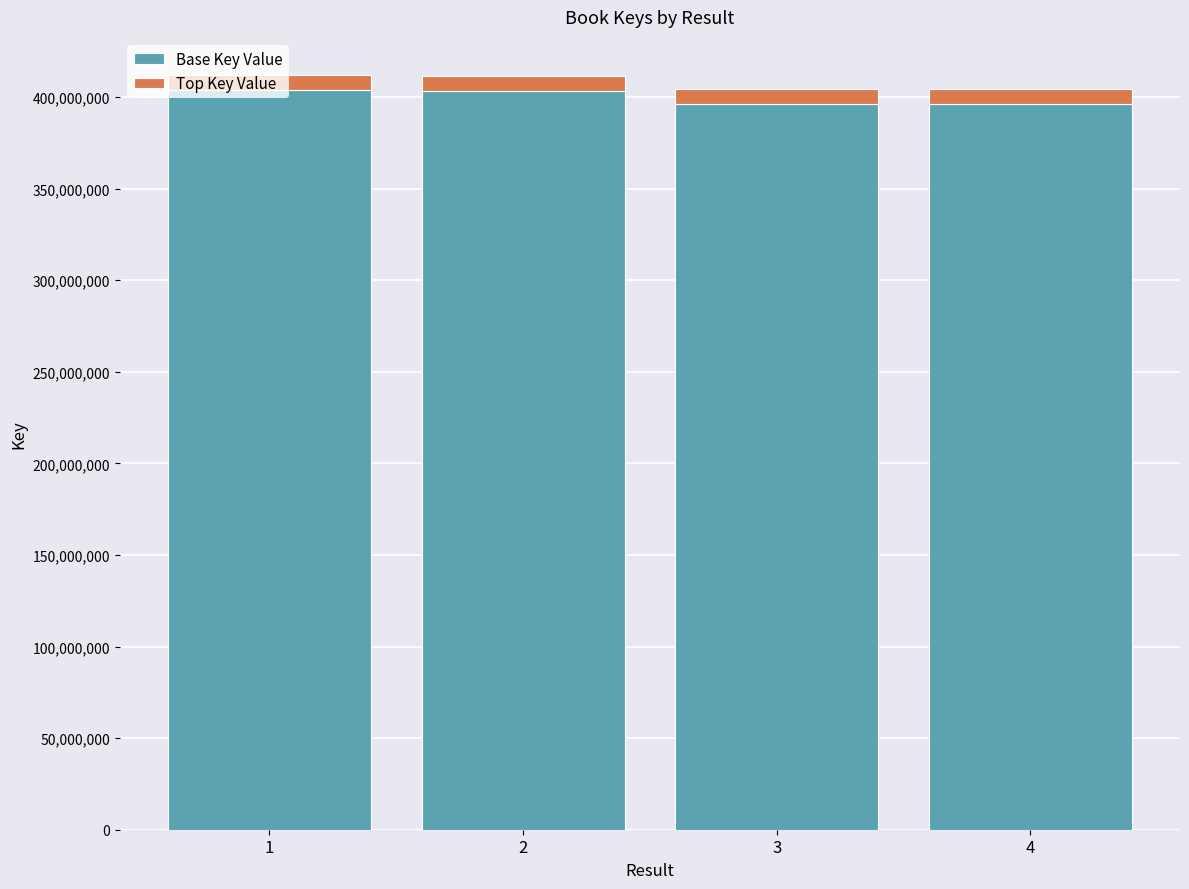

How many distinct data groups are displayed?

2